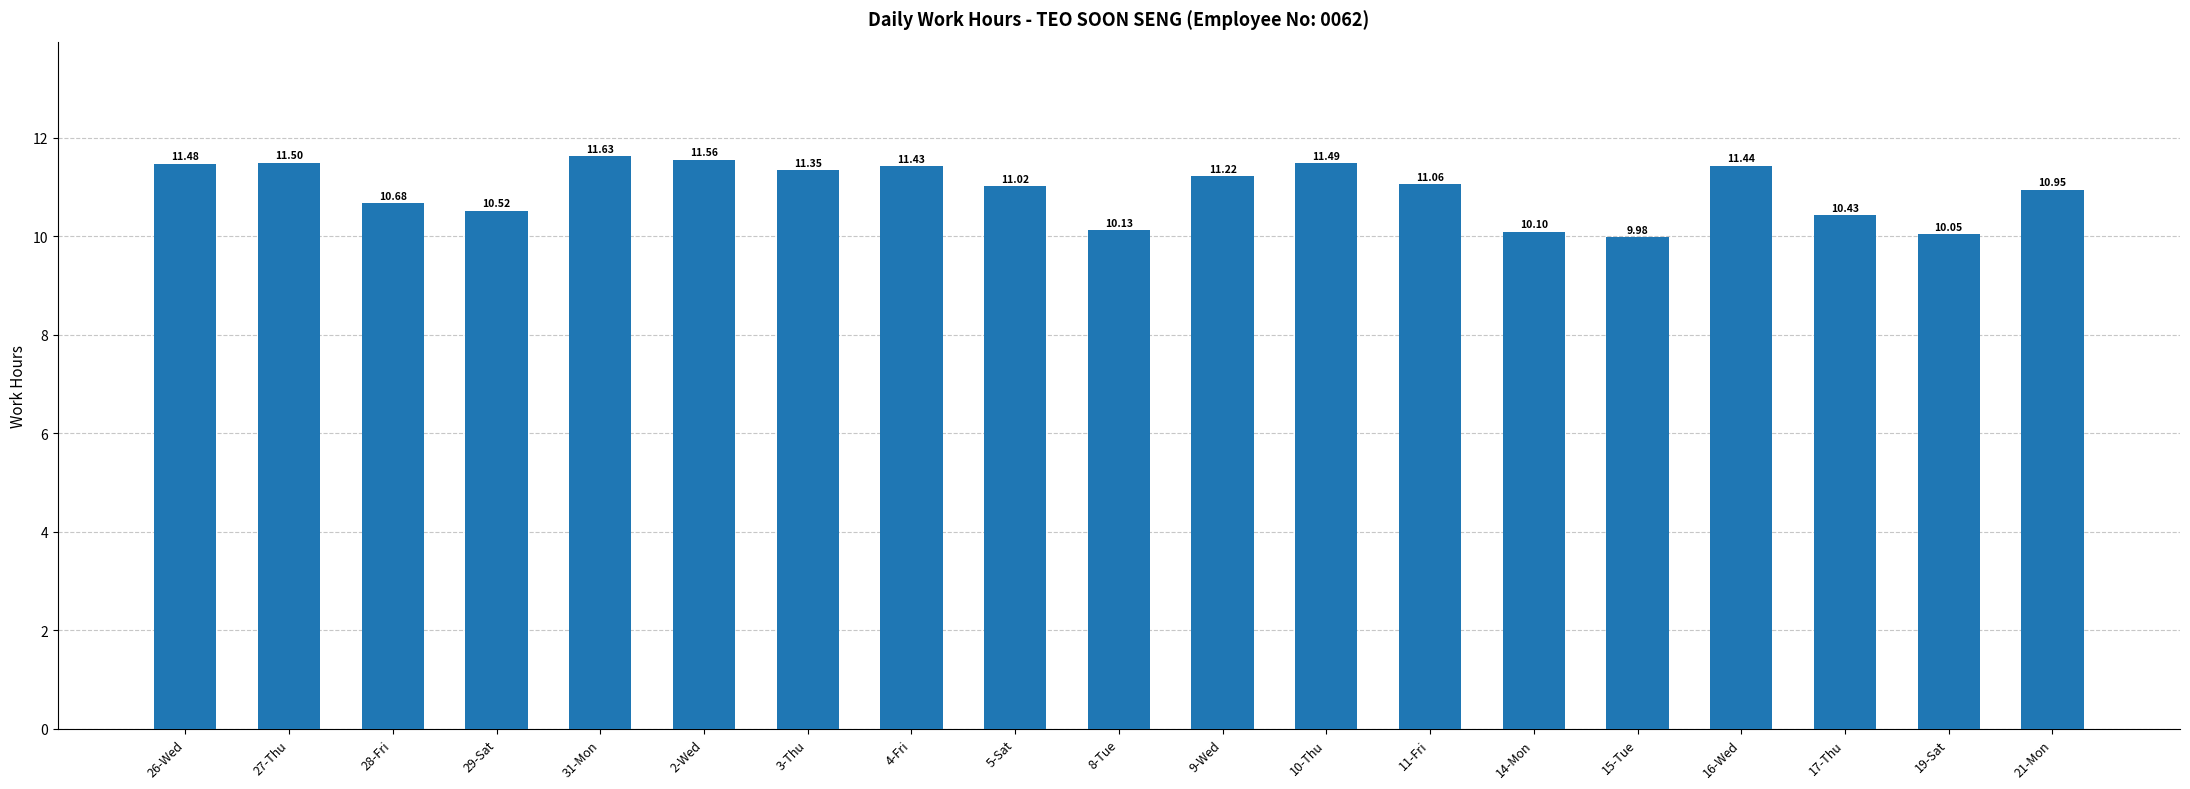

Approximately how many times larger is the value at 15-Tue compared to 16-Wed?

0.9